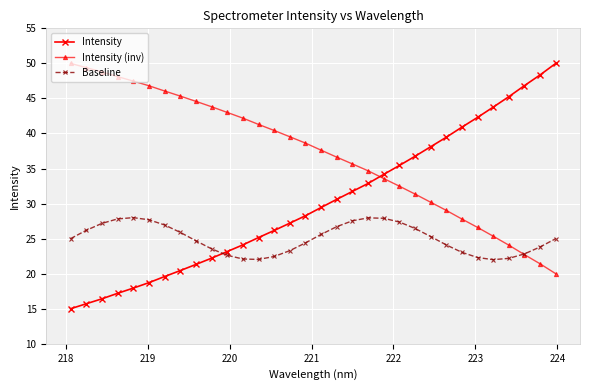

What is the maximum value for Baseline?

28.0